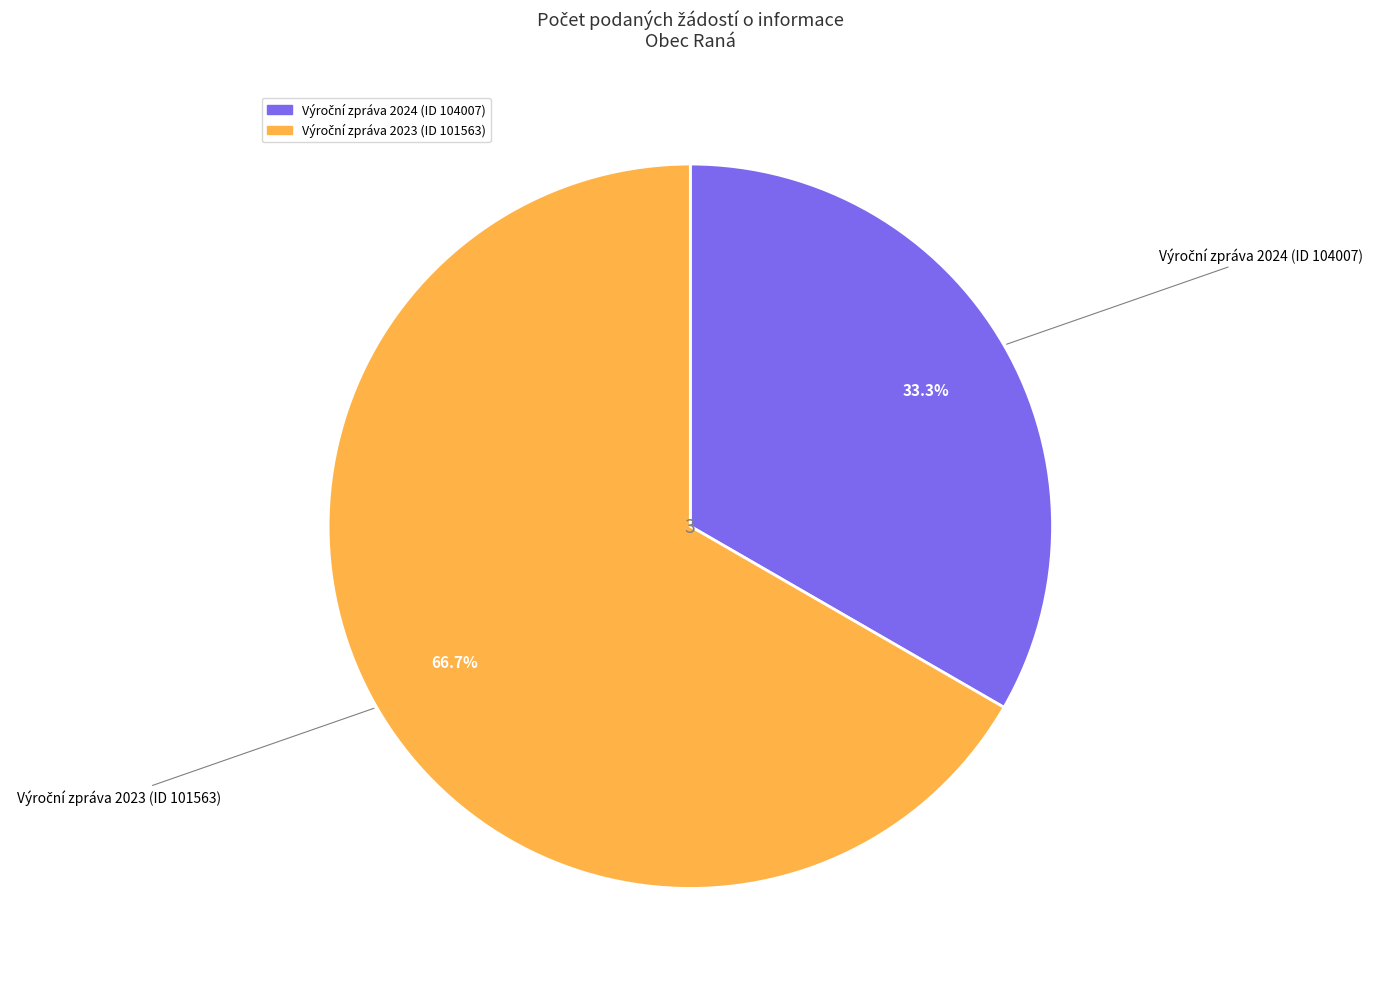

Count the number of slices in the pie.

2